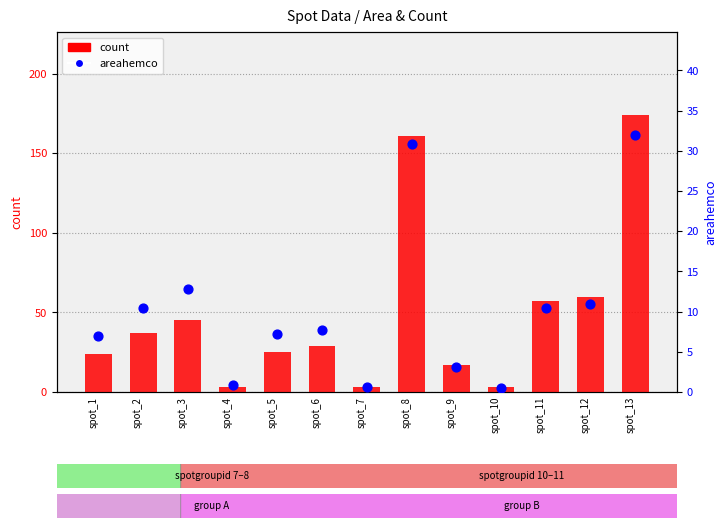

Is the value of areahemco at spot_12 greater than the value of count at spot_6?

No